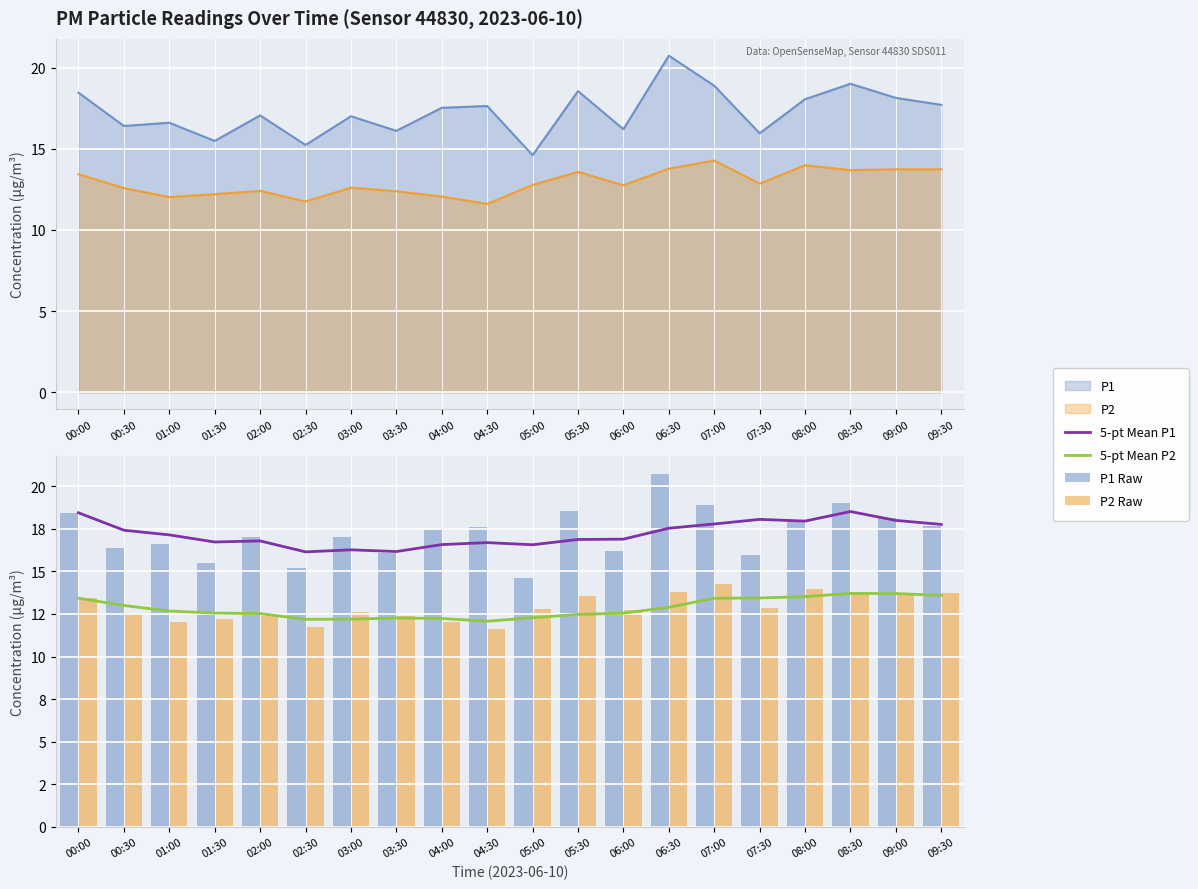

What is the sum of the P1 Raw values at 01:30 and 03:30?

31.6